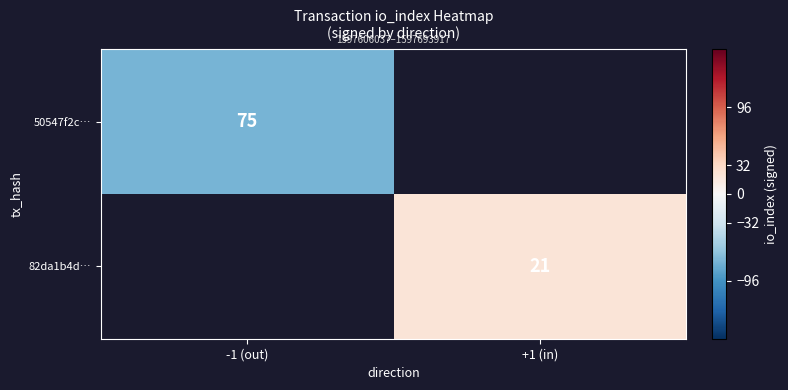

The value of 50547f2c… at -1 (out) is 100. True or false?

False